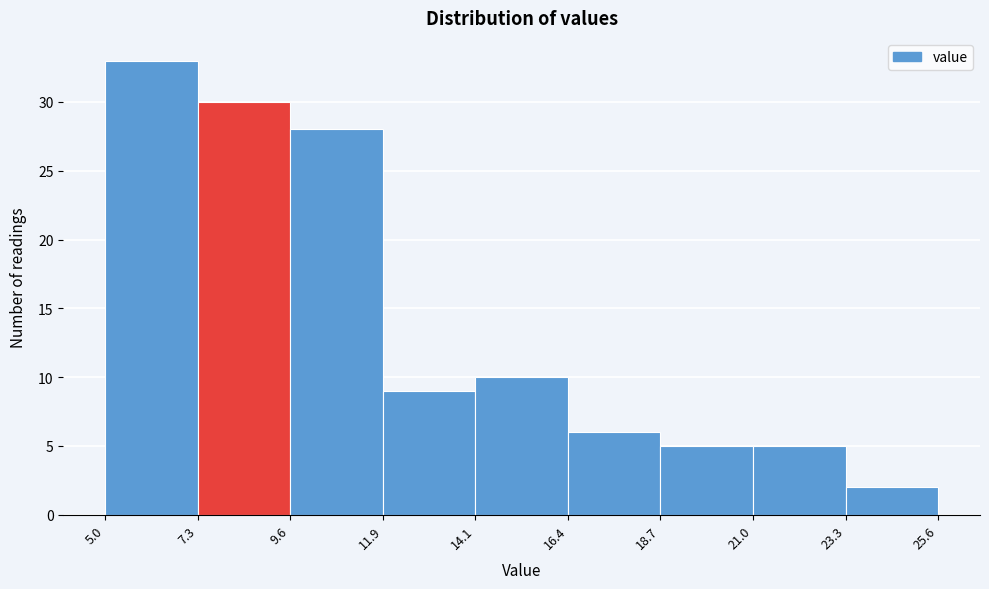

Which range on the x-axis has the tallest bar?

5.0 to 7.3